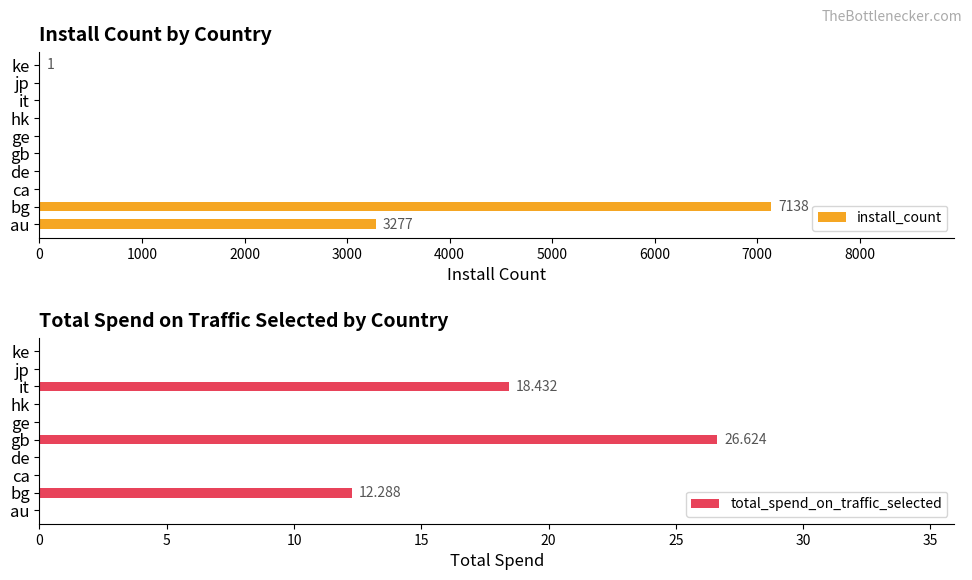

How many bars are there in each group?

2